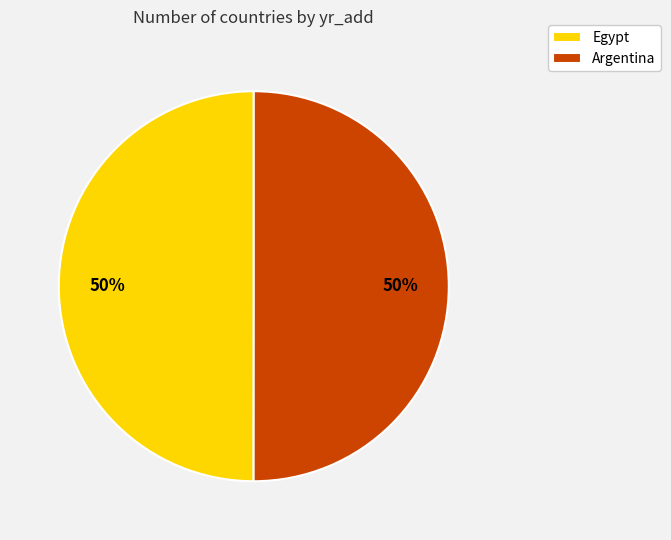

What percentage is the Egypt slice, to the nearest percent?

50%